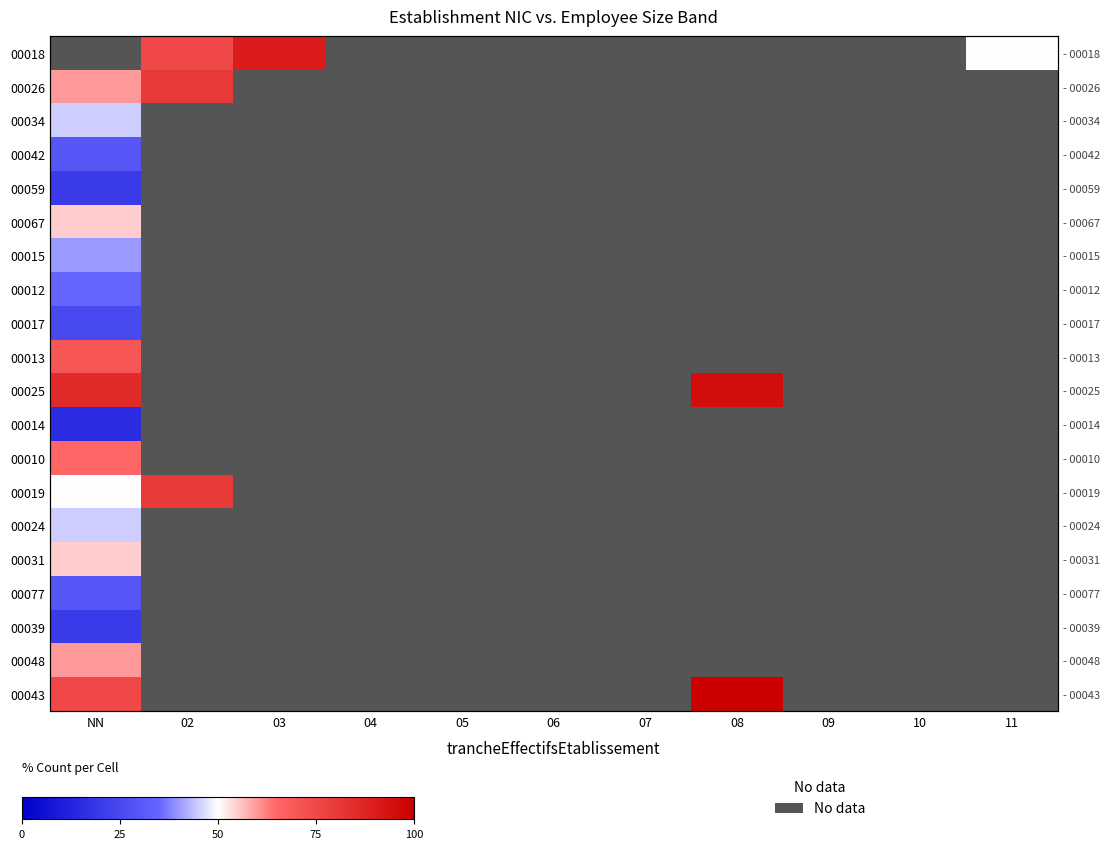

What is the maximum value shown in the chart?

100.0